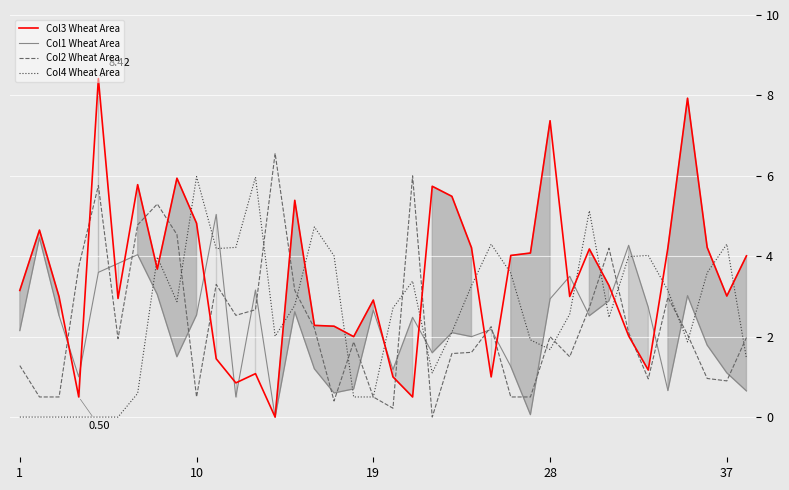

Which series has the largest total across all categories?

Col3 Wheat Area